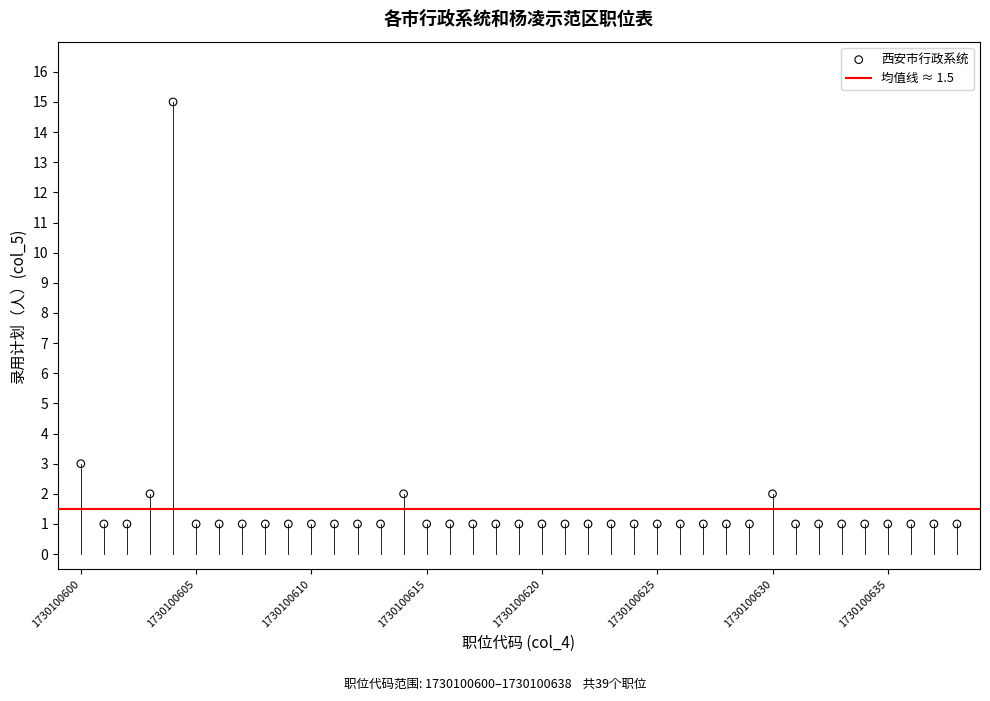

What Y value in the scatter plot is closest to 8?

3